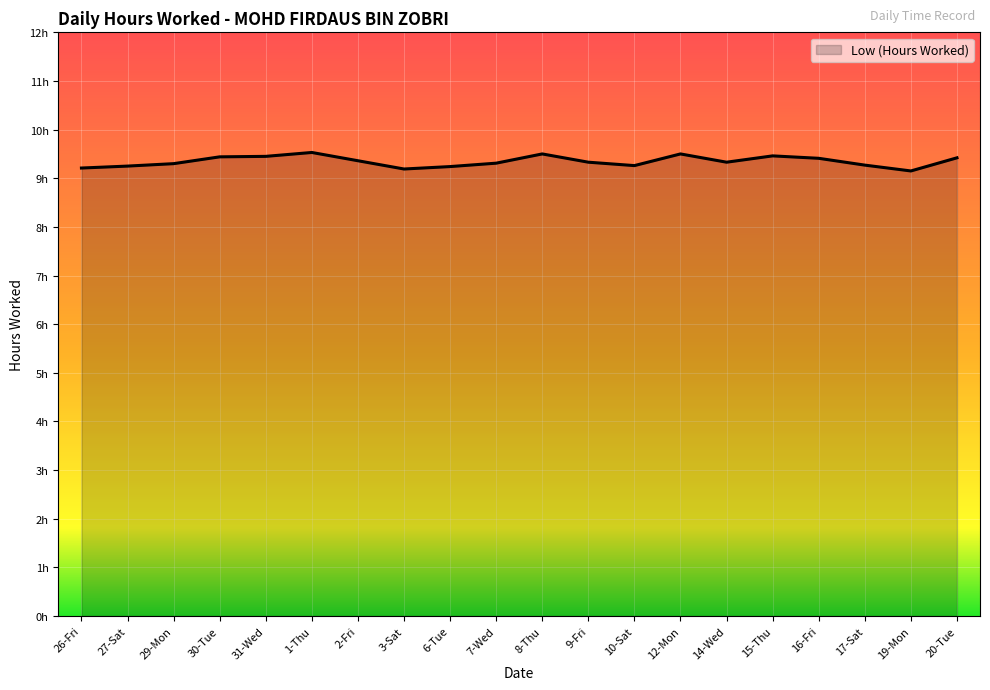

Rank the categories by value from lowest to highest.

19-Mon, 3-Sat, 26-Fri, 6-Tue, 27-Sat, 10-Sat, 17-Sat, 29-Mon, 7-Wed, 9-Fri, 14-Wed, 2-Fri, 16-Fri, 20-Tue, 30-Tue, 31-Wed, 15-Thu, 8-Thu, 12-Mon, 1-Thu